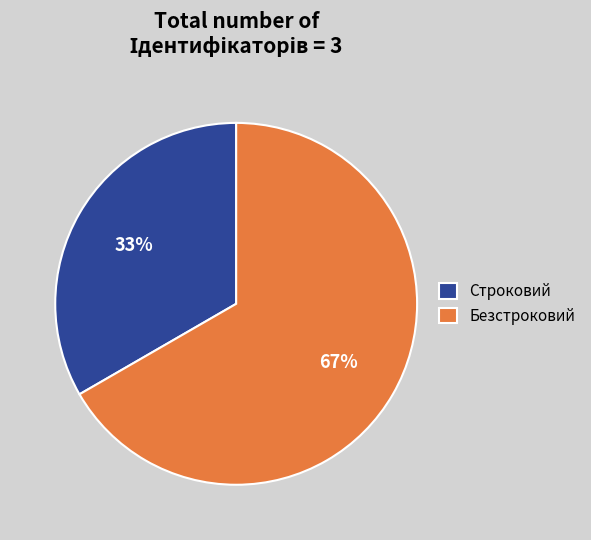

What is the ratio of the value at Строковий to the value at Безстроковий?

0.5